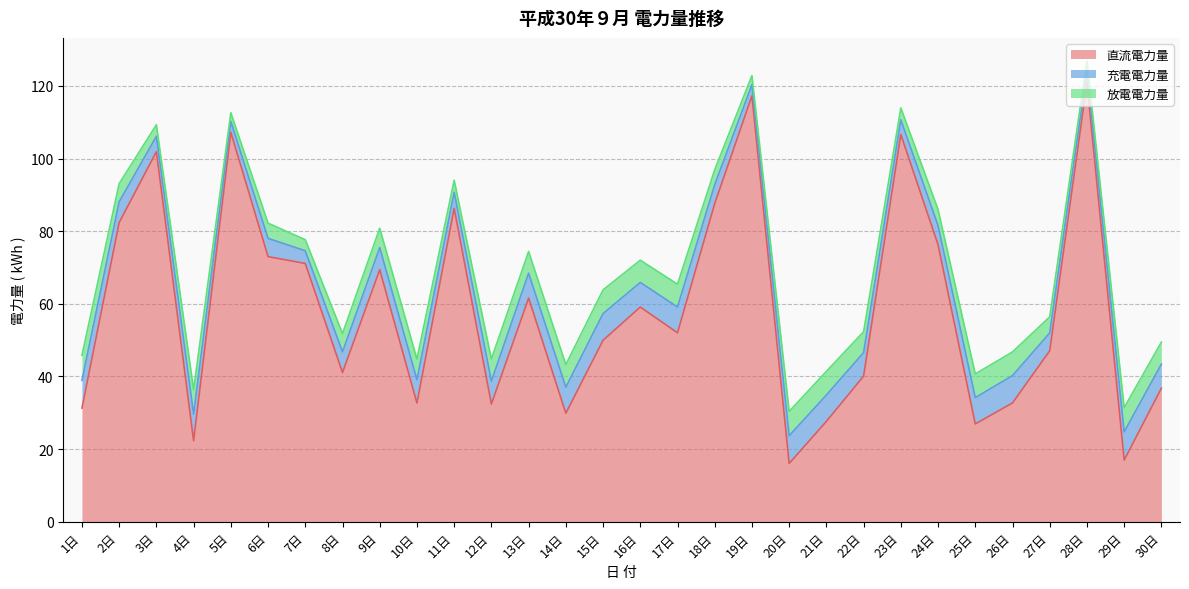

What is the sum of all 直流電力量 values?

1756.6